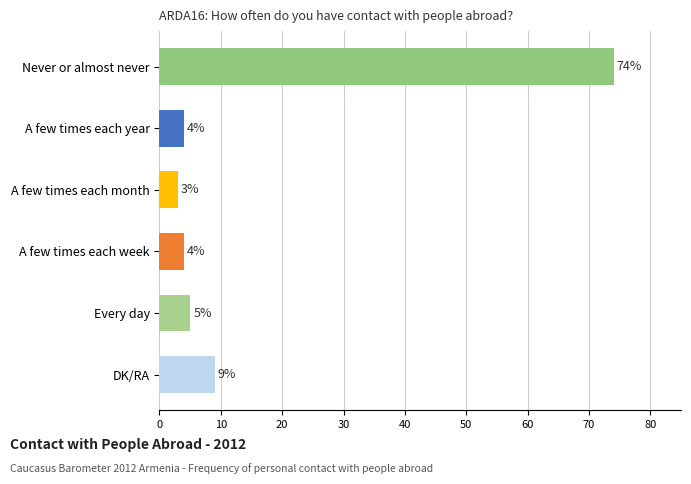

What is the difference between the maximum and minimum values?

71